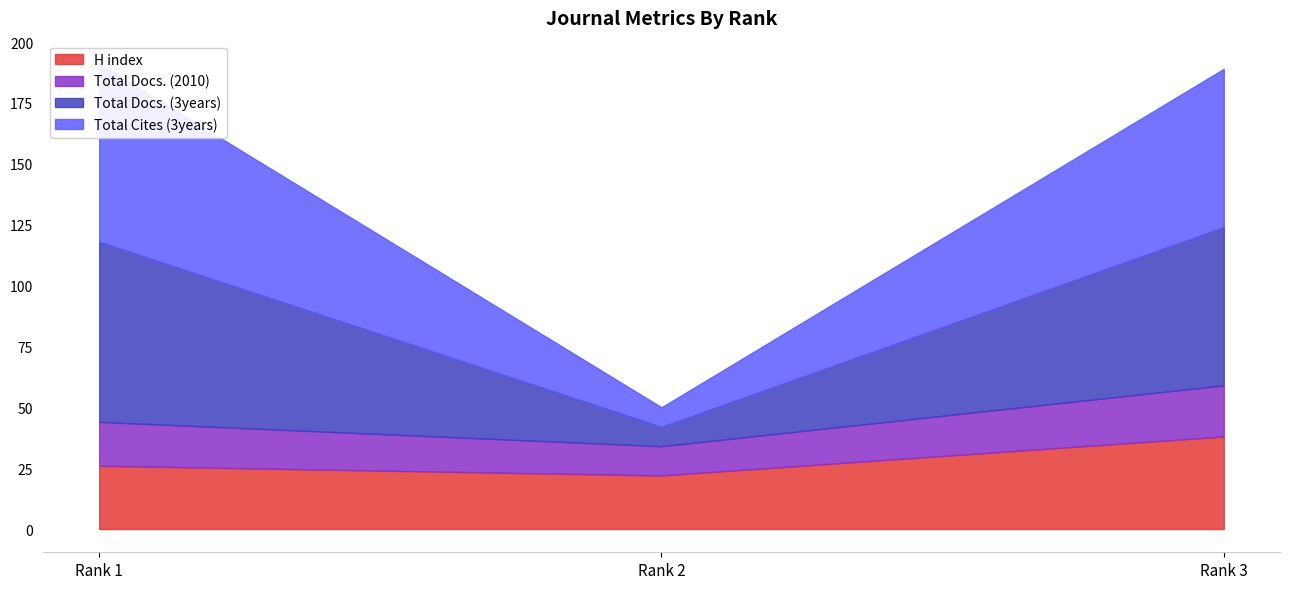

Where does the Total Cites (3years) series first go above 65?

Rank 1